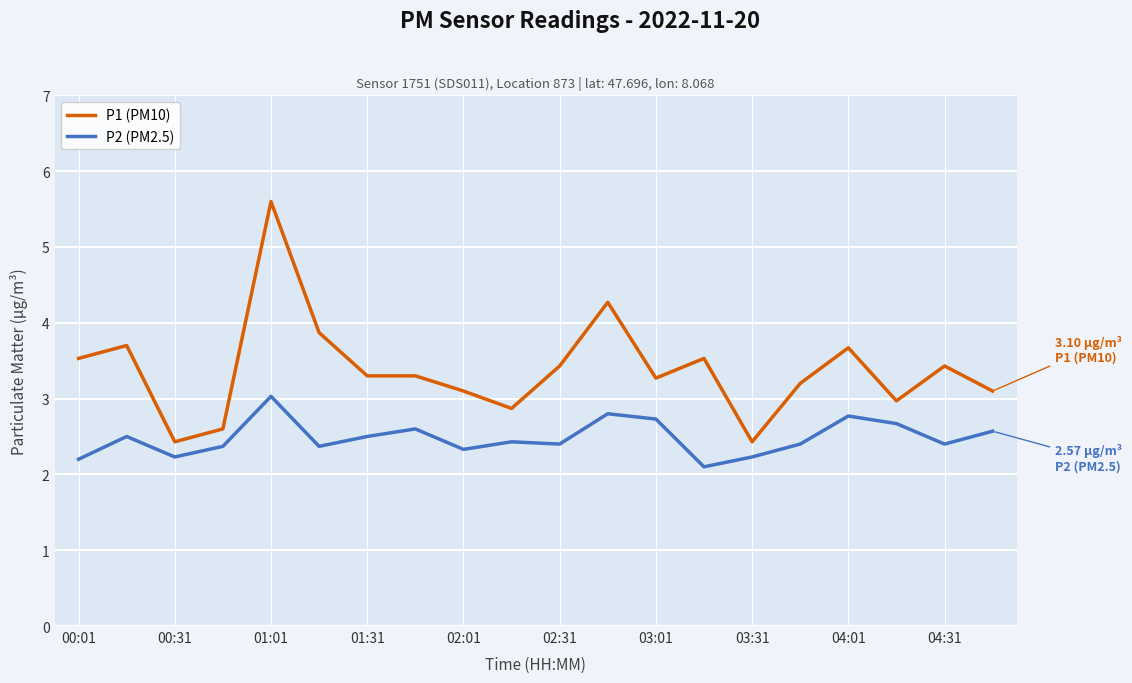

What is the lowest value of the P1 (PM10) series?

2.4